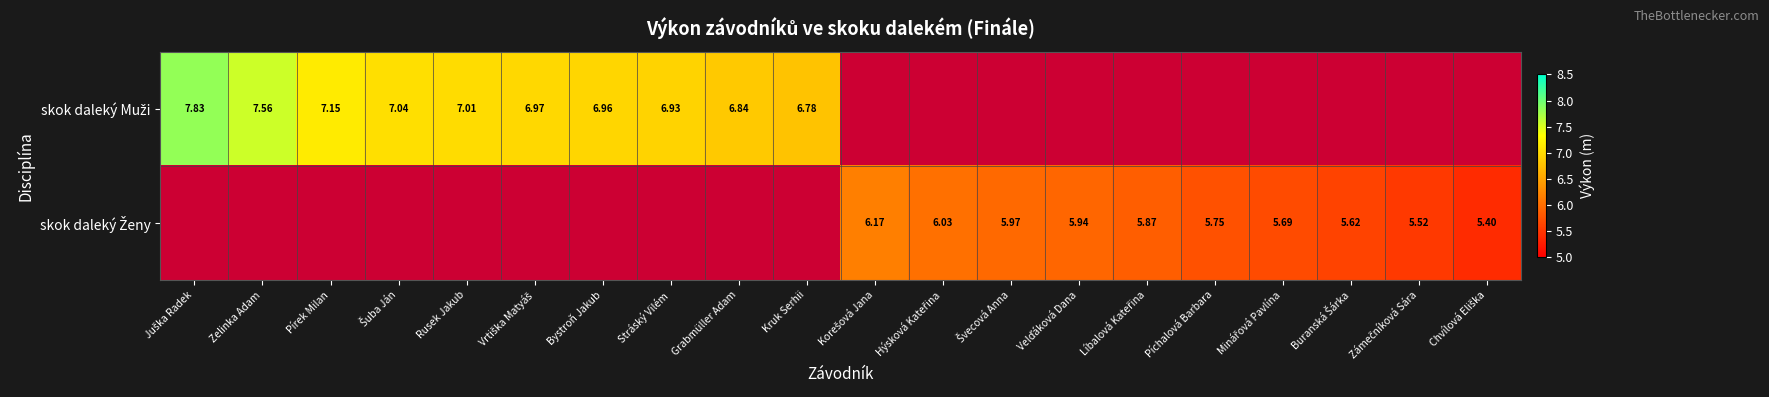

Is it true that skok daleký Muži equals 7.2 at Pírek Milan?

True